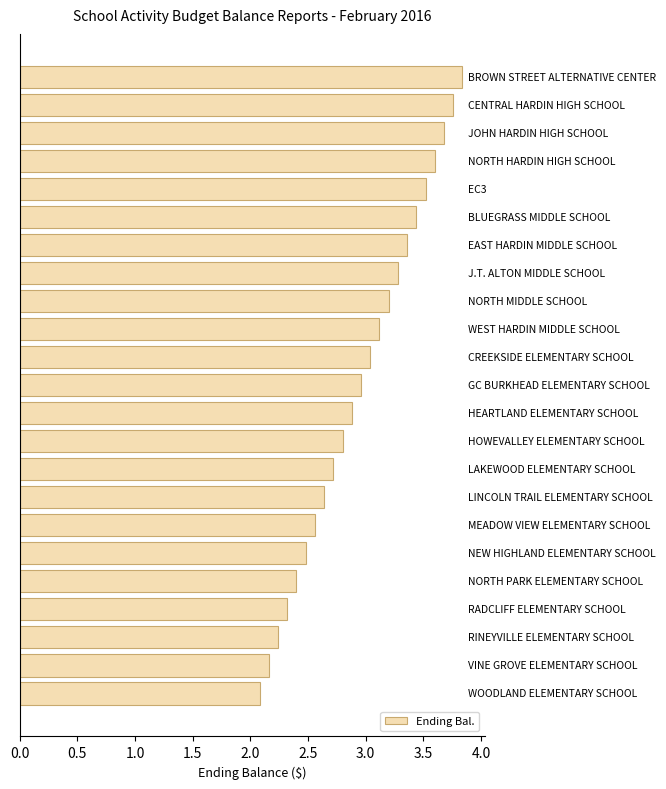

How many bars are there in total?

23